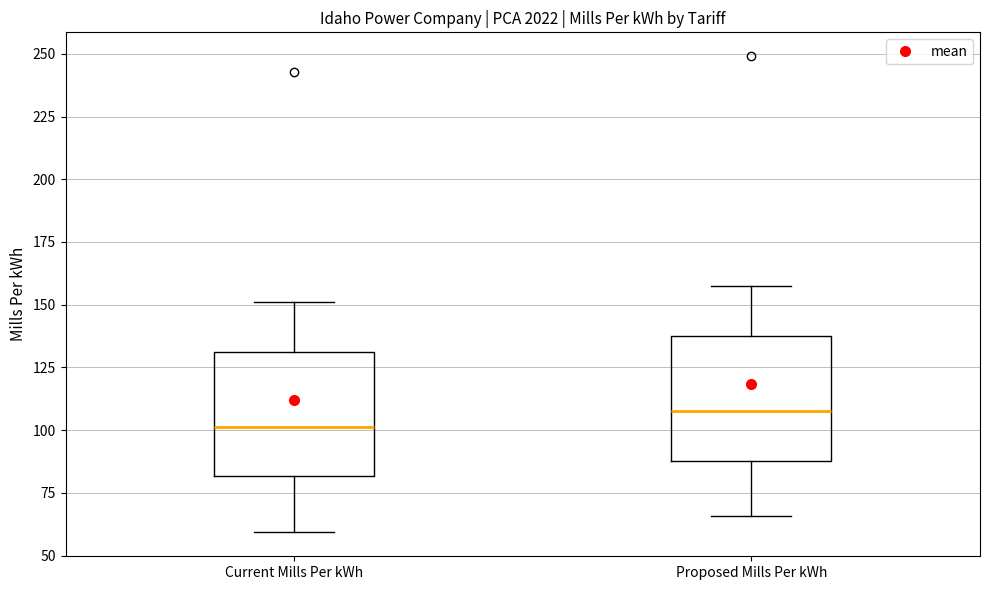

Where does the upper whisker of the box for Current Mills Per kWh end on the y-axis? The values are not printed on the chart, so give them approximately, as read against the axis.

150